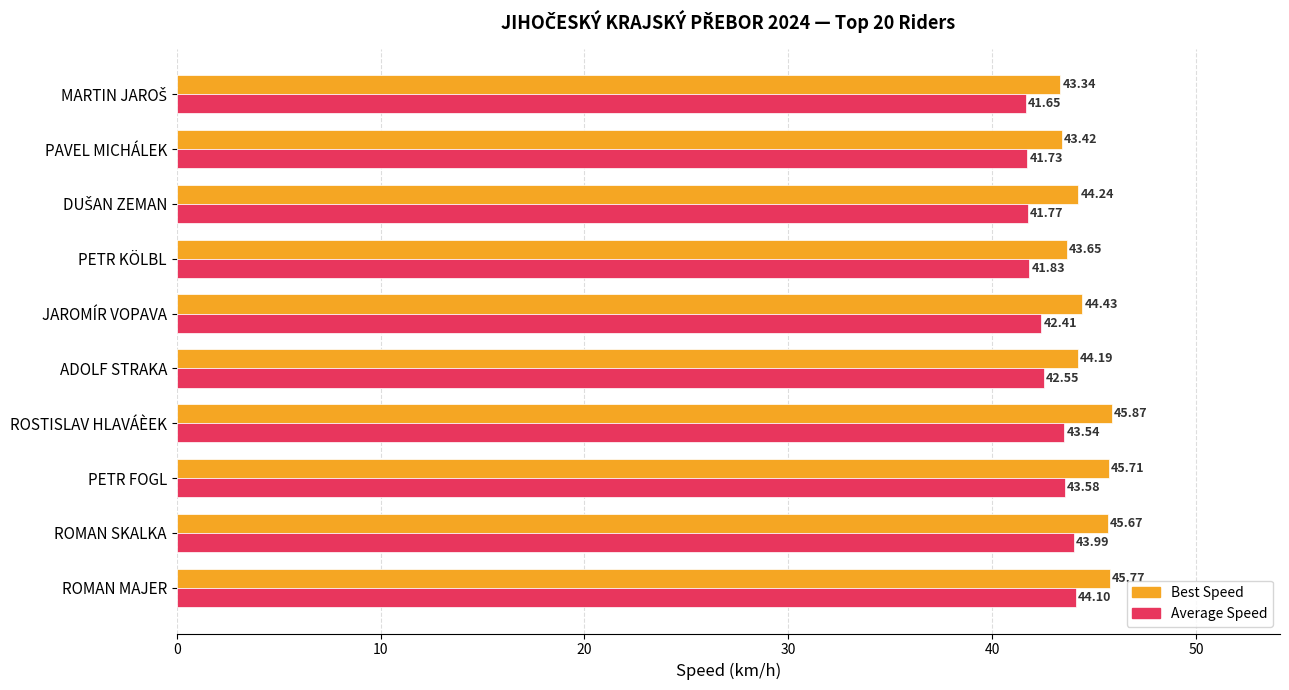

Which series has the largest total across all categories?

Best Speed